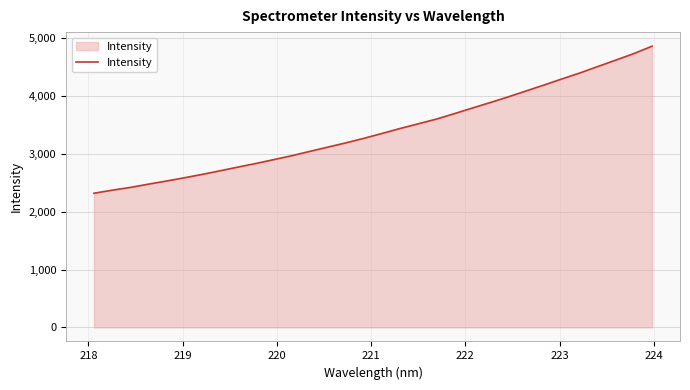

What is the maximum value shown in the chart?

4865.3